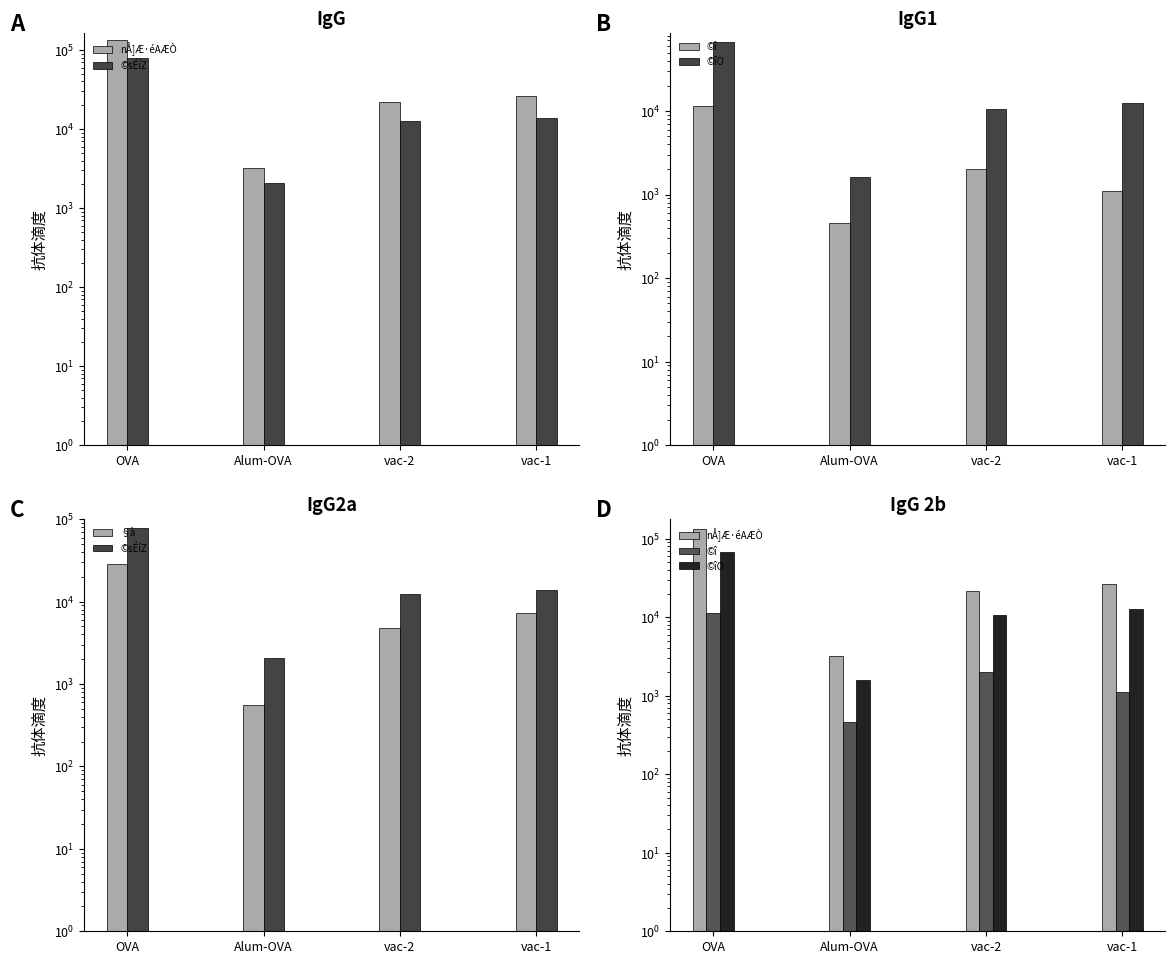

List the series in order of their peak value, highest first.

nÅ]Æ·éAÆÒ, ©sÉíZ, ©îO, §à, ©î